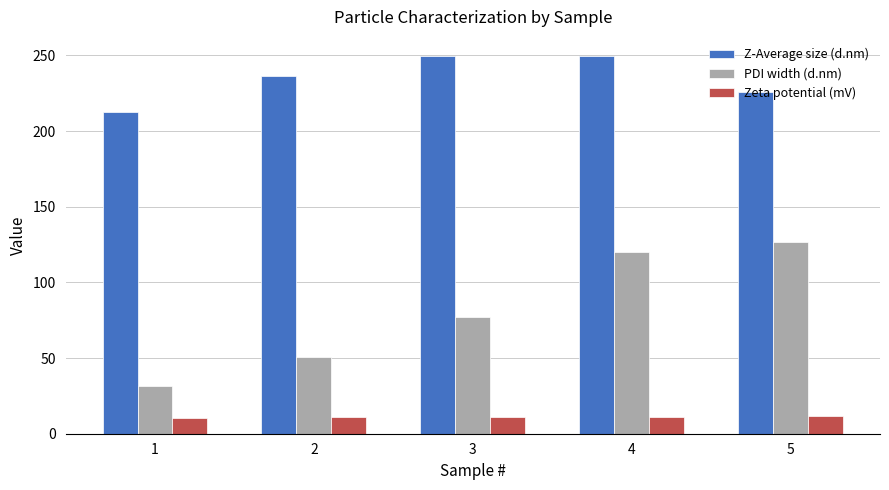

Are the bars horizontal?

No